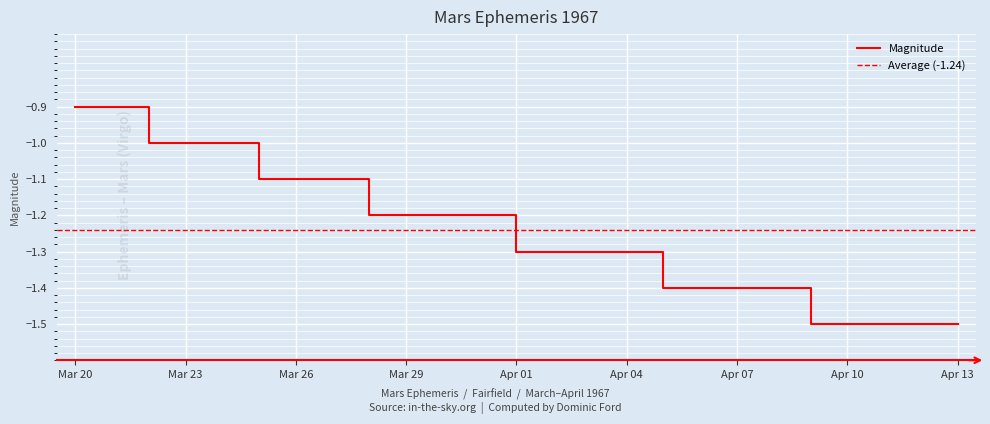

What is the difference between the maximum and second lowest values?

0.6